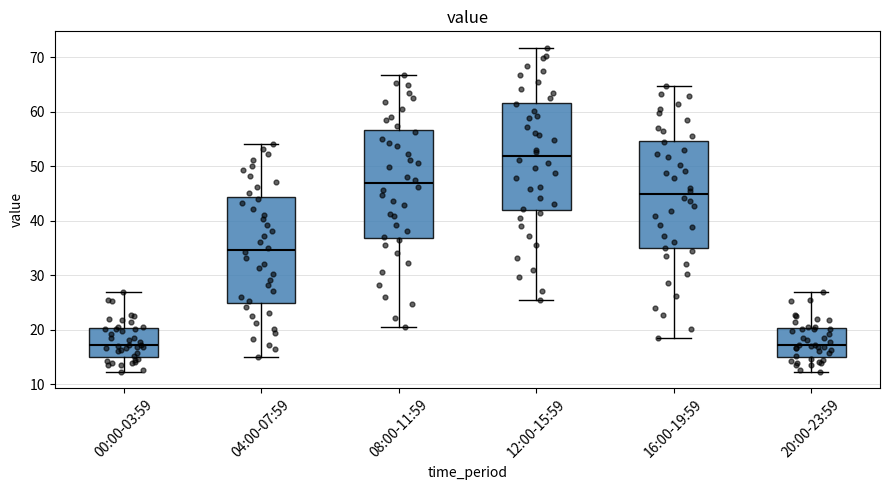

Reading left to right, read every box against the y-axis: the position of its median line, the range the box covers, and the ends of its whiskers. The values are not printed on the chart, so give them approximately, as read against the axis.

00:00-03:59: median 17, box 15 to 20, whiskers 12 to 27
04:00-07:59: median 35, box 25 to 44, whiskers 15 to 54
08:00-11:59: median 47, box 37 to 57, whiskers 21 to 67
12:00-15:59: median 52, box 42 to 62, whiskers 26 to 72
16:00-19:59: median 45, box 35 to 55, whiskers 19 to 65
20:00-23:59: median 17, box 15 to 20, whiskers 12 to 27